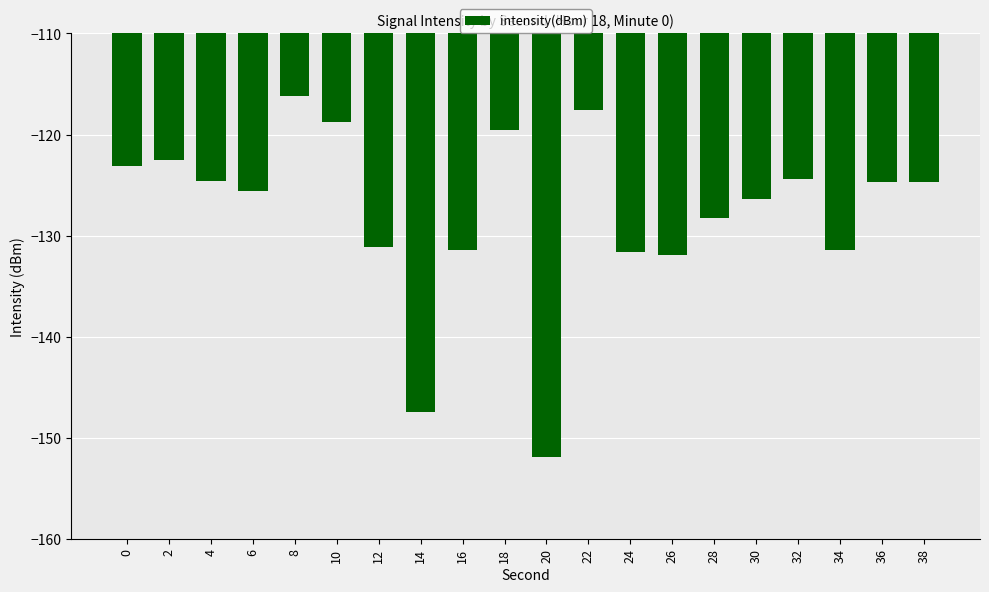

Between 30 and 4, which is larger?

4